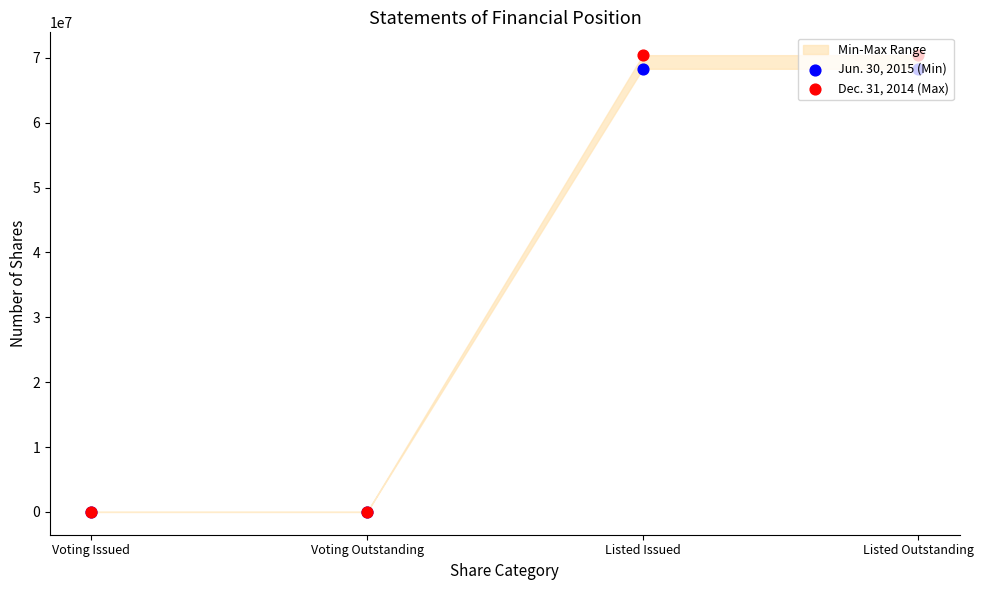

At which category is the sum across all series the highest?

Listed Issued